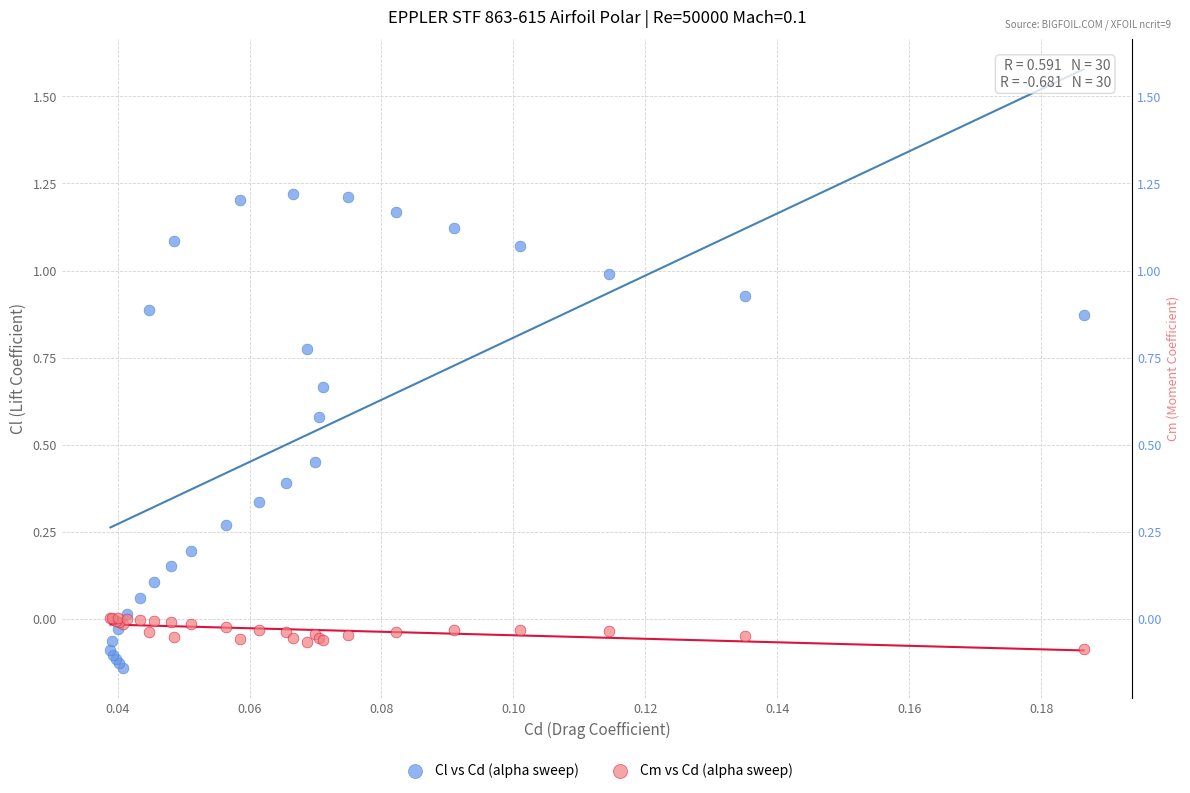

Which series has the largest Y range (max minus min)?

Cl vs Cd (alpha sweep)